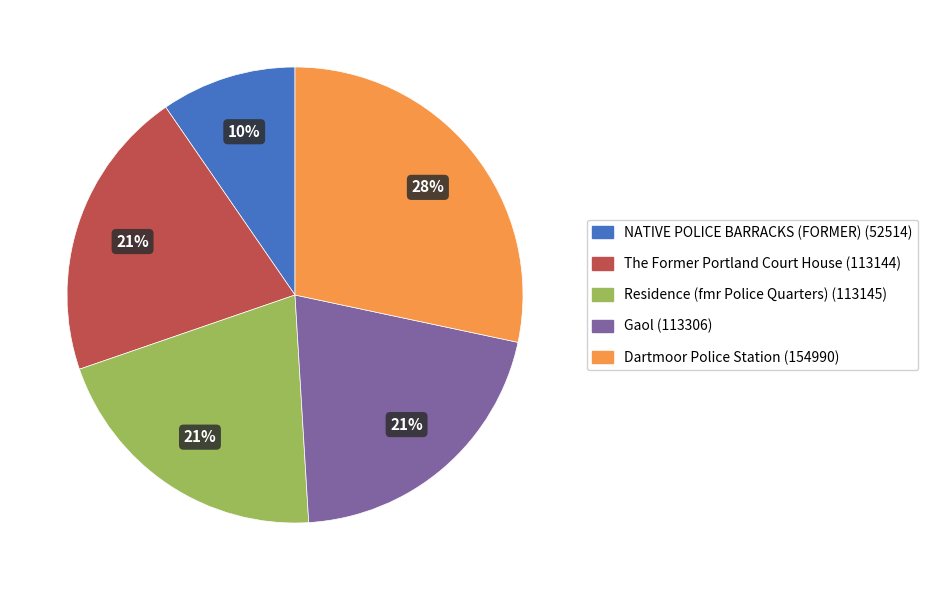

Count the number of slices in the pie.

5